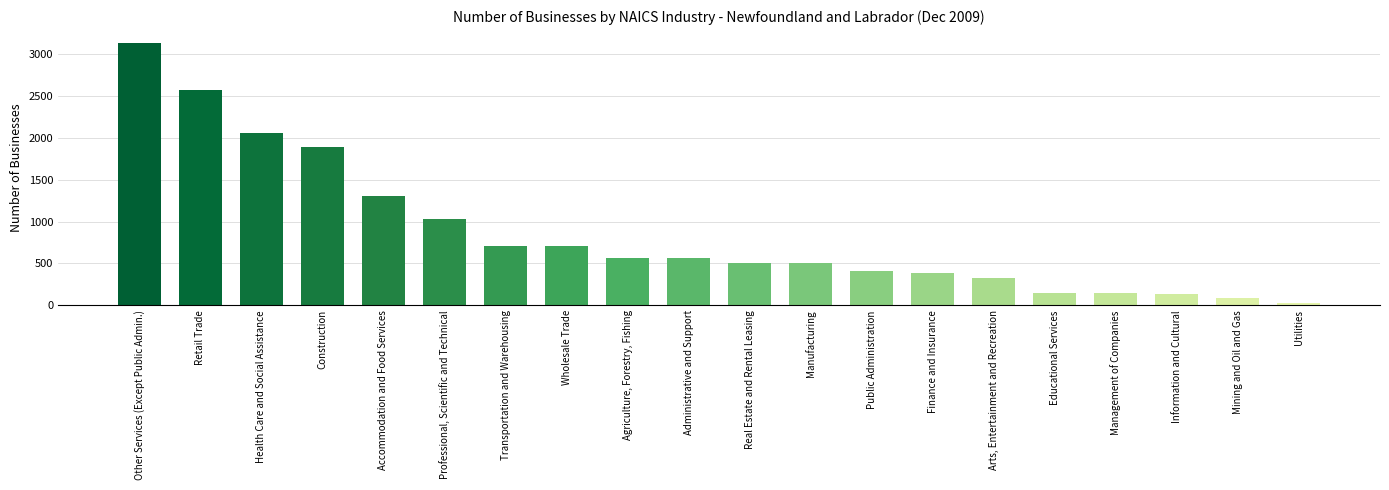

Does the chart contain any negative values?

No